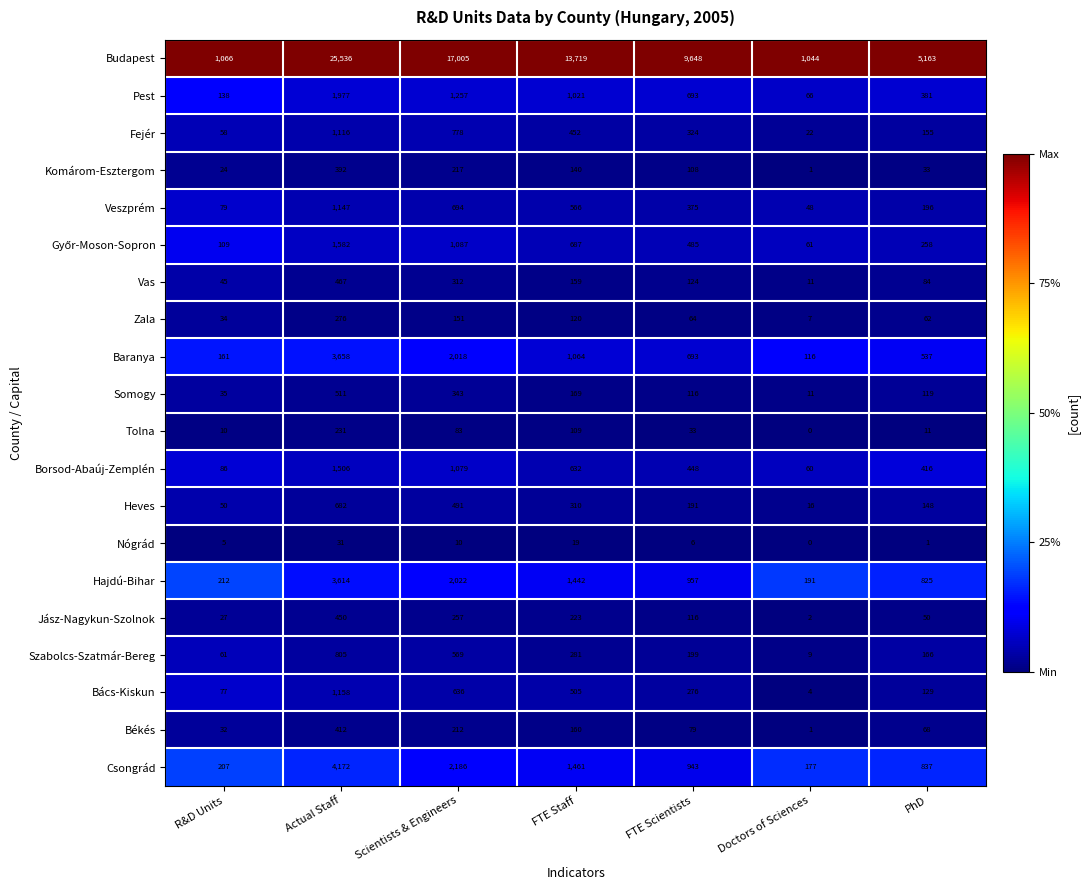

Which series has the largest total across all categories?

Budapest